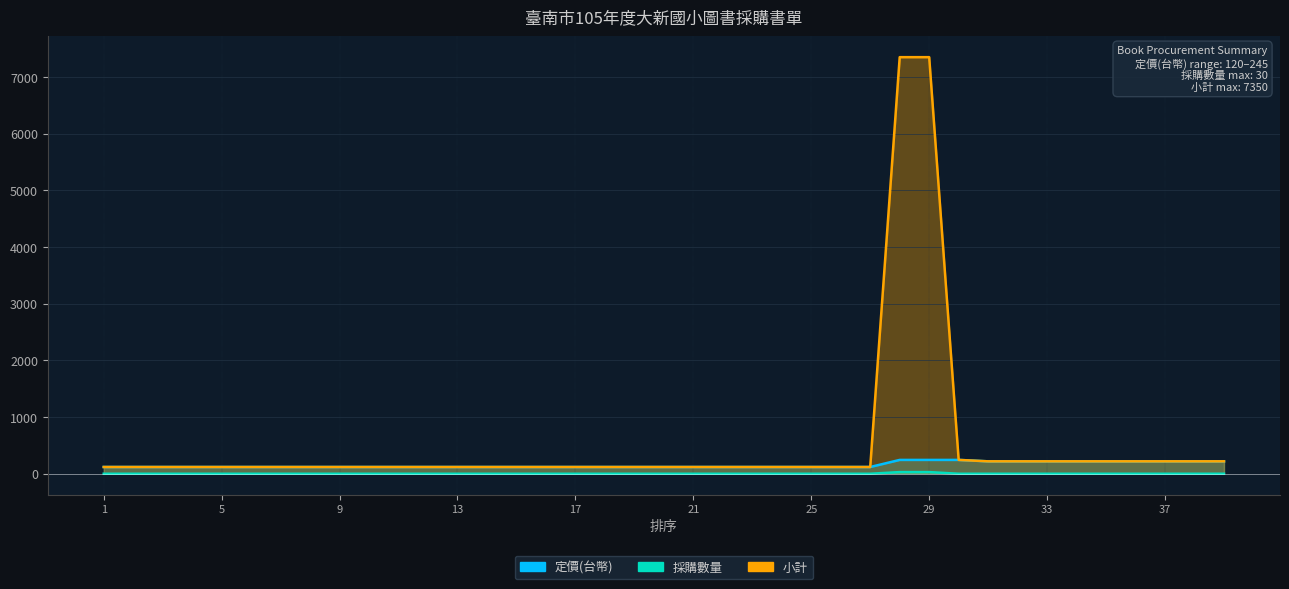

Which series has the largest total across all categories?

小計